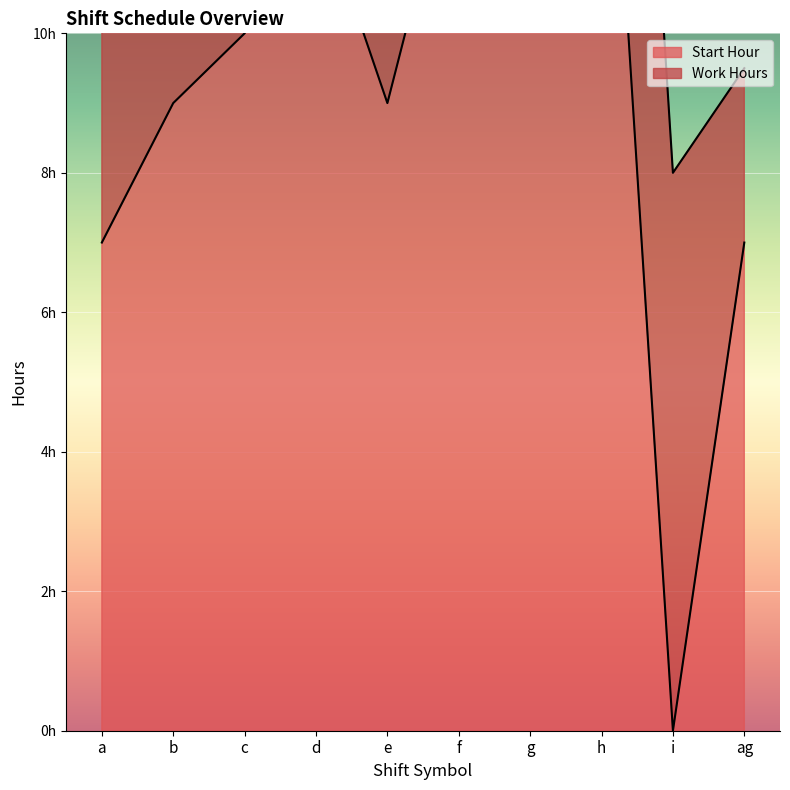

Where is the first local maximum?

d